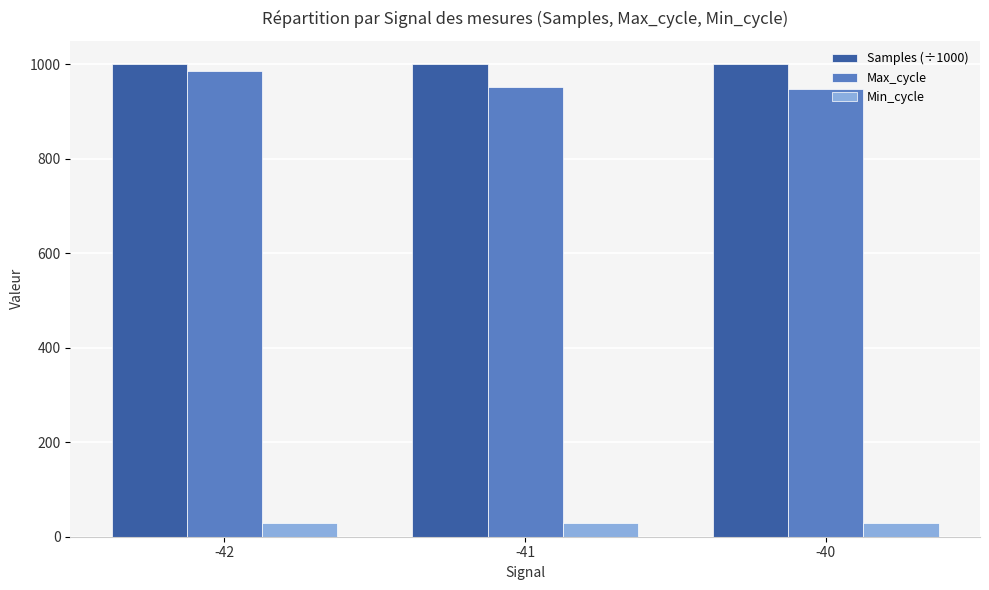

What is the spread (max minus min) of values at -42?

970.8